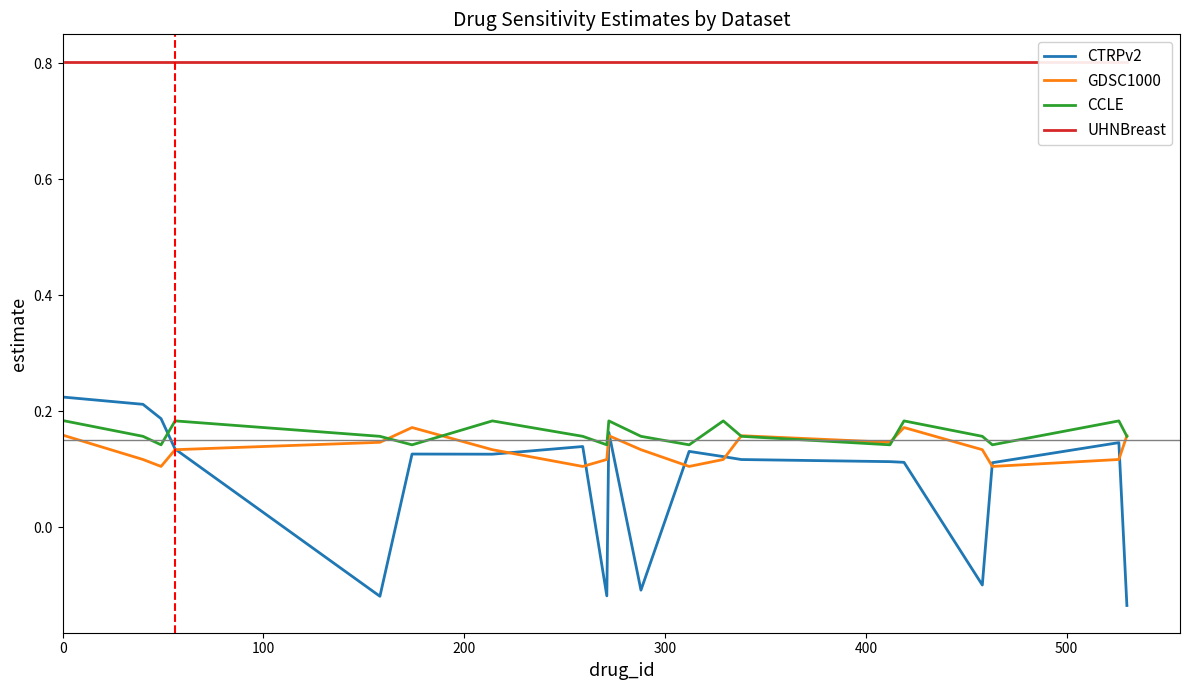

What is the lowest value of the UHNBreast series?

0.8